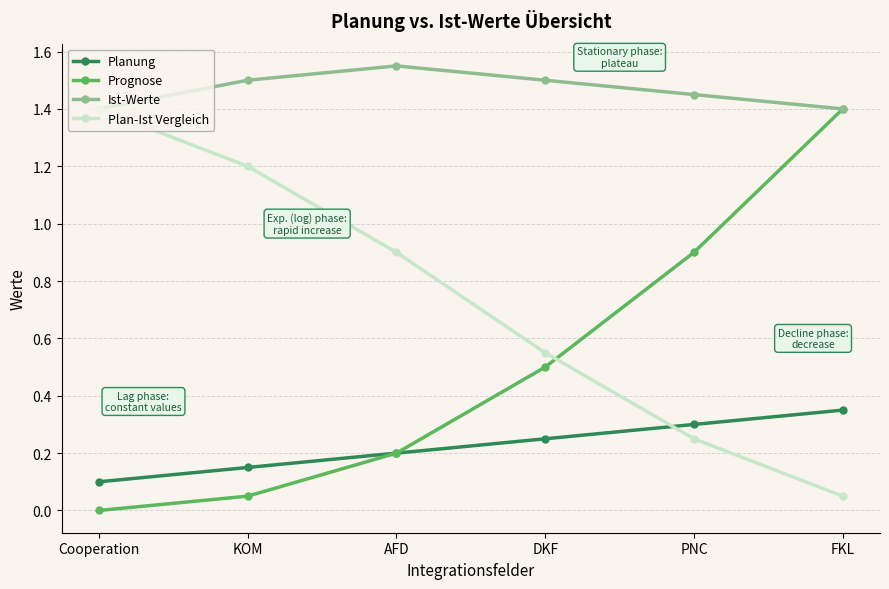

Rank the categories by Plan-Ist Vergleich value from highest to lowest.

Cooperation, KOM, AFD, DKF, PNC, FKL